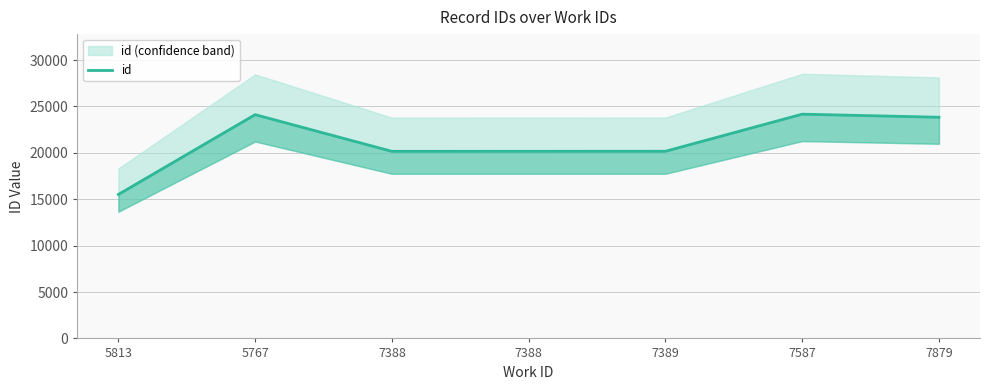

The chart shows a value of 34006 at 7389. True or false?

False